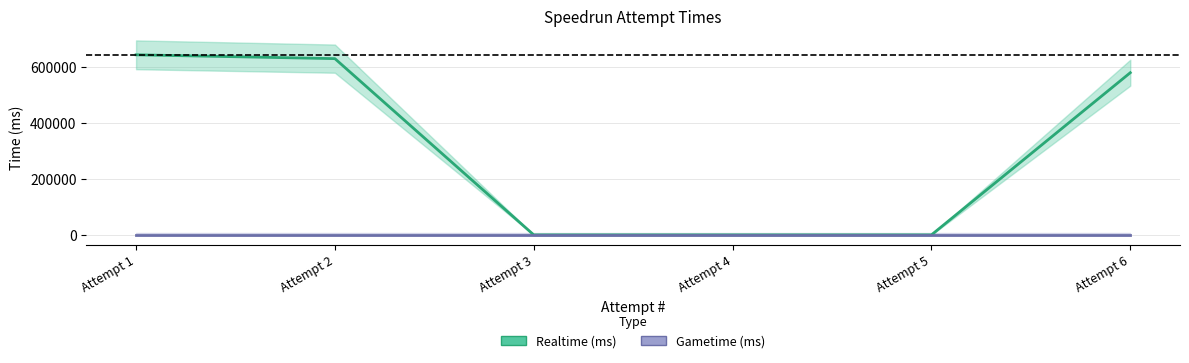

Rank the series by their maximum value, from highest to lowest.

Realtime (ms), Gametime (ms)